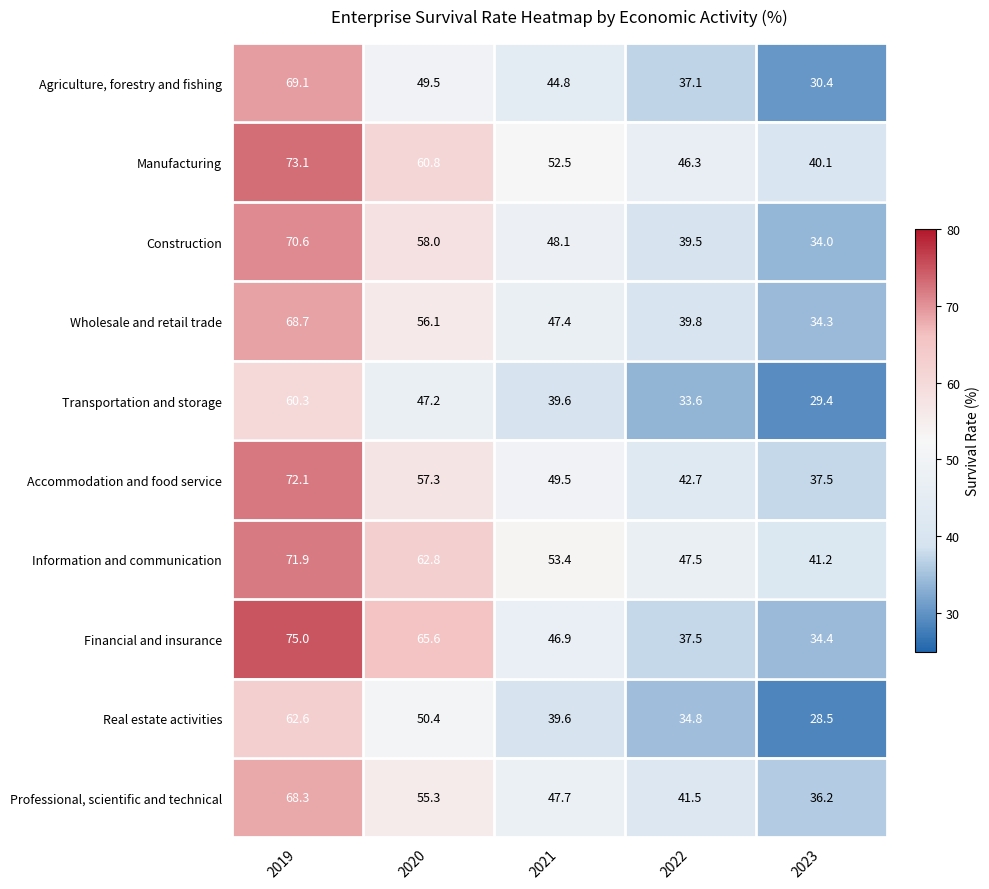

At which category is the sum across all series the highest?

2019